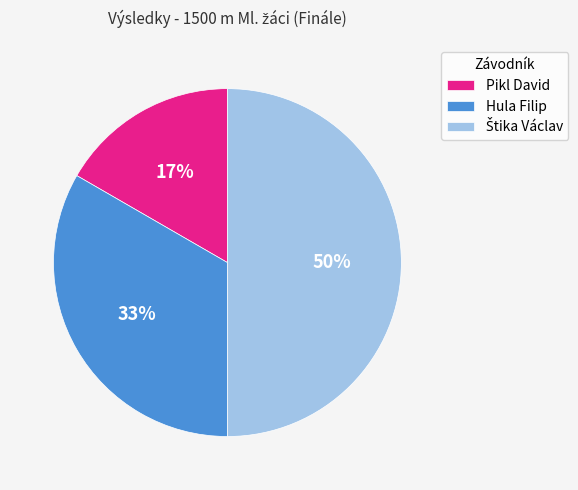

To the nearest percent, what percentage of the pie is Hula Filip?

33%